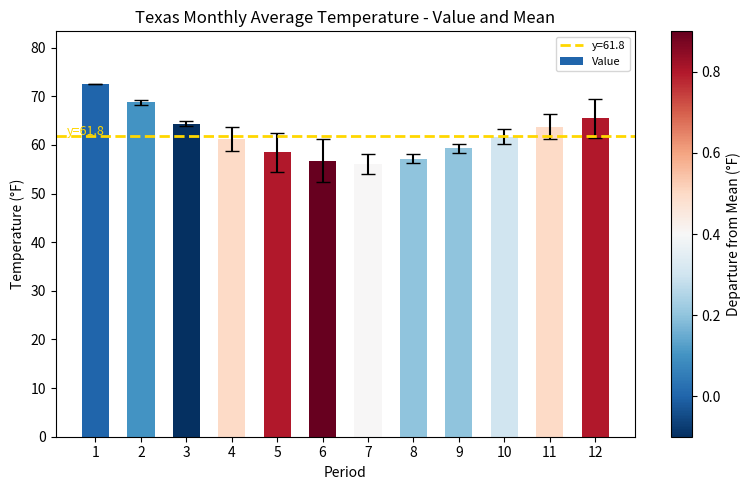

Reading left to right, list all the values displayed in this chart.

1=72.5	2=68.8	3=64.4	4=61.3	5=58.5	6=56.8	7=56.1	8=57.2	9=59.3	10=61.7	11=63.8	12=65.5